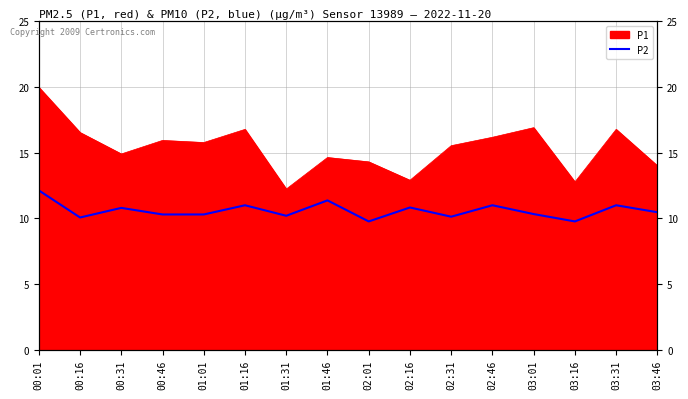

Is it true that the value at 02:01 is 9.8?

True